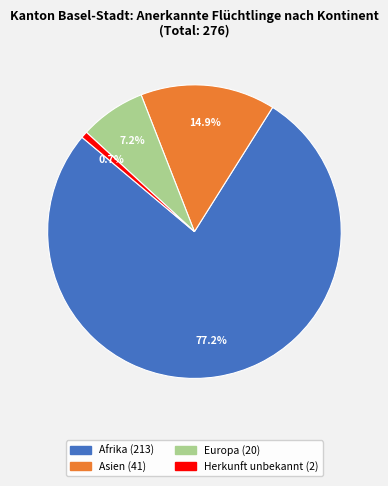

Is there any slice that represents more than half of the pie?

Yes